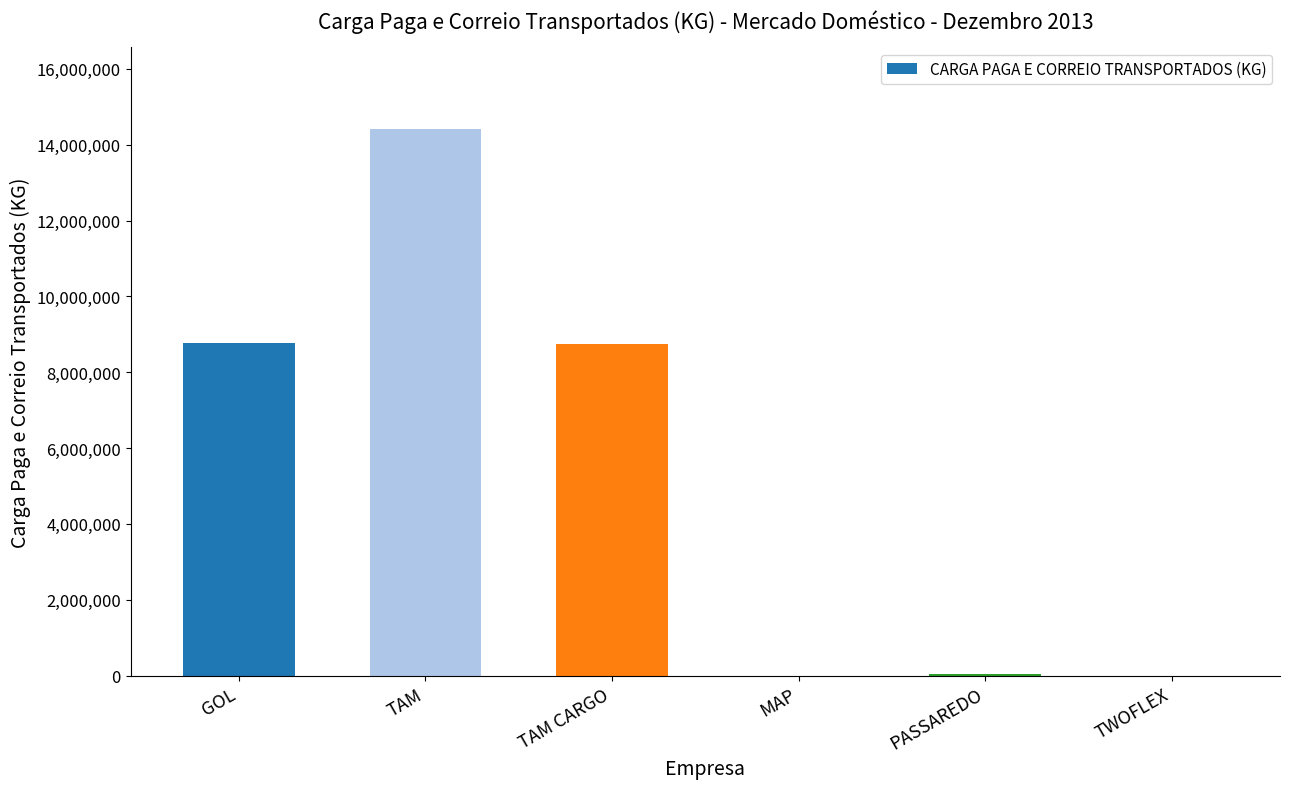

The chart shows a value of 4946613 at TAM CARGO. True or false?

False